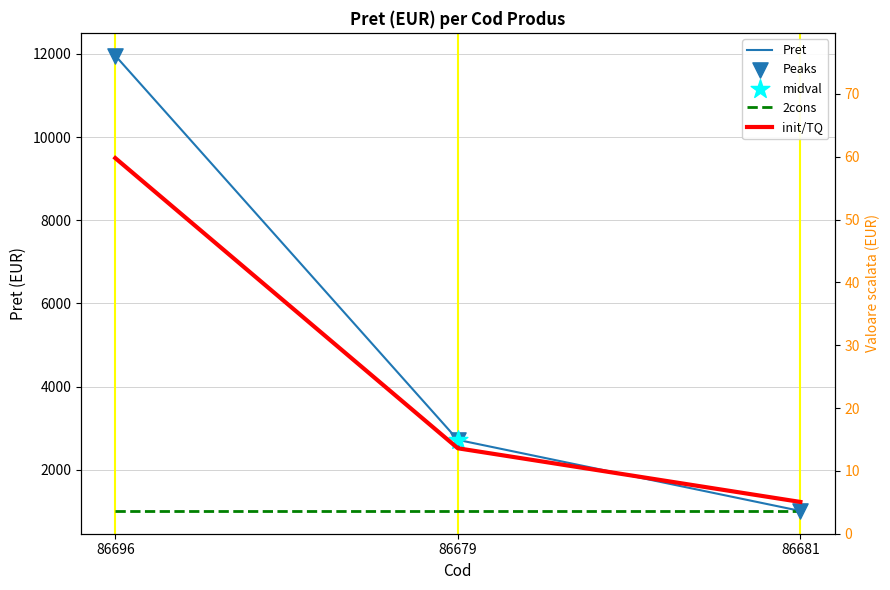

Is the value of init/TQ at 86696 greater than the value of Pret at 86681?

No